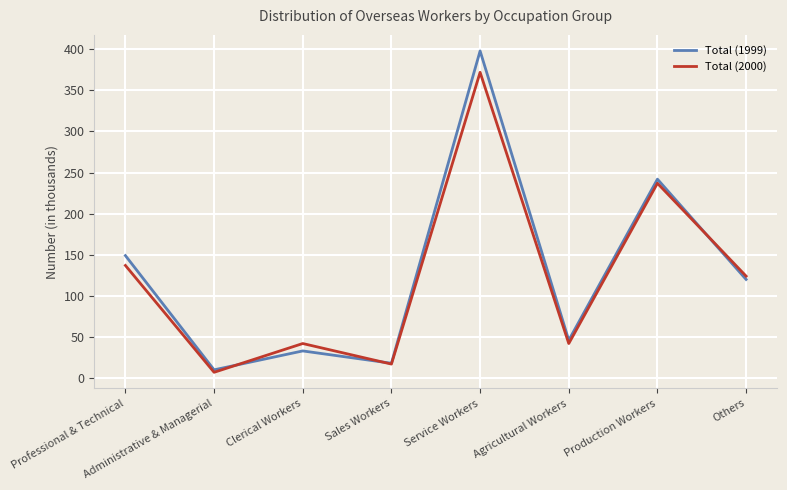

The value of Total (2000) at Sales Workers is 17. True or false?

True